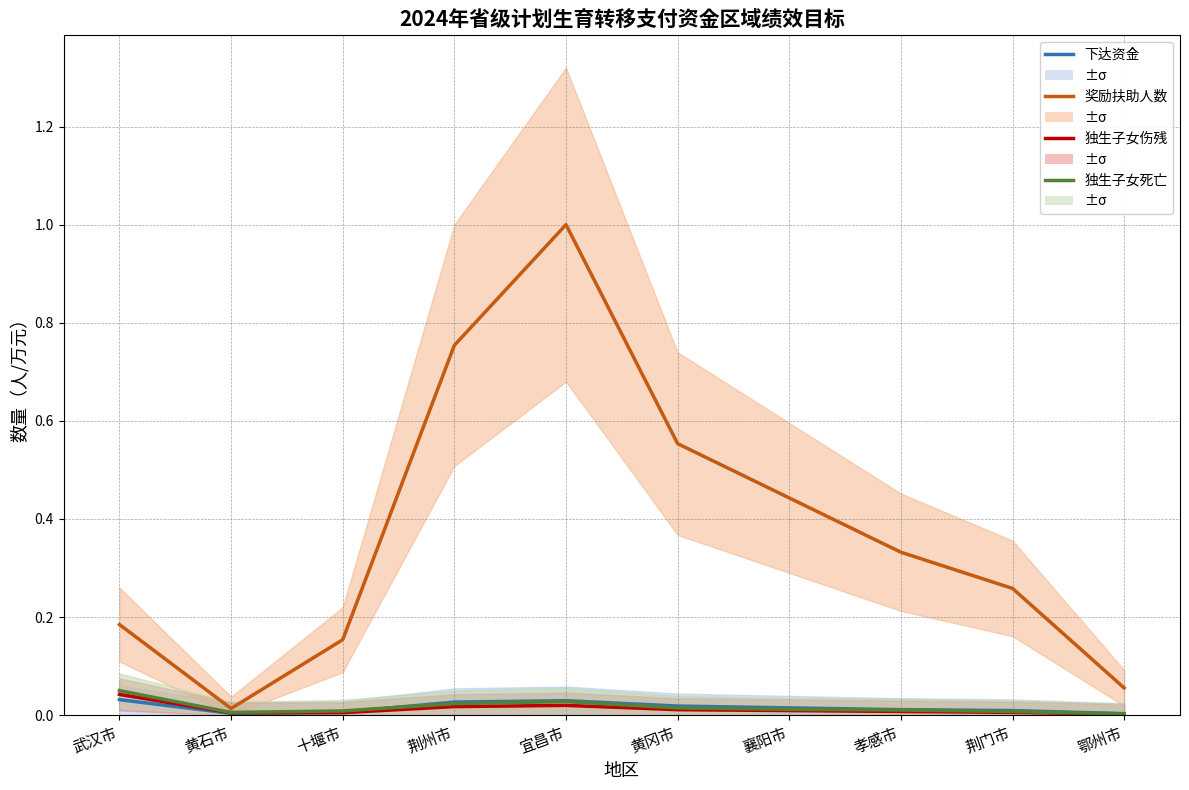

Reading right to left, extract all data points from this chart.

下达资金（万元）: 鄂州市=0.0	荆门市=0.0	孝感市=0.0	襄阳市=0.0	黄冈市=0.0	宜昌市=0.0	荆州市=0.0	十堰市=0.0	黄石市=0.0	武汉市=0.0
奖励扶助人数: 鄂州市=0.1	荆门市=0.3	孝感市=0.3	襄阳市=0.4	黄冈市=0.6	宜昌市=1.0	荆州市=0.8	十堰市=0.2	黄石市=0.0	武汉市=0.2
独生子女伤残: 鄂州市=0.0	荆门市=0.0	孝感市=0.0	襄阳市=0.0	黄冈市=0.0	宜昌市=0.0	荆州市=0.0	十堰市=0.0	黄石市=0.0	武汉市=0.0
独生子女死亡: 鄂州市=0.0	荆门市=0.0	孝感市=0.0	襄阳市=0.0	黄冈市=0.0	宜昌市=0.0	荆州市=0.0	十堰市=0.0	黄石市=0.0	武汉市=0.0